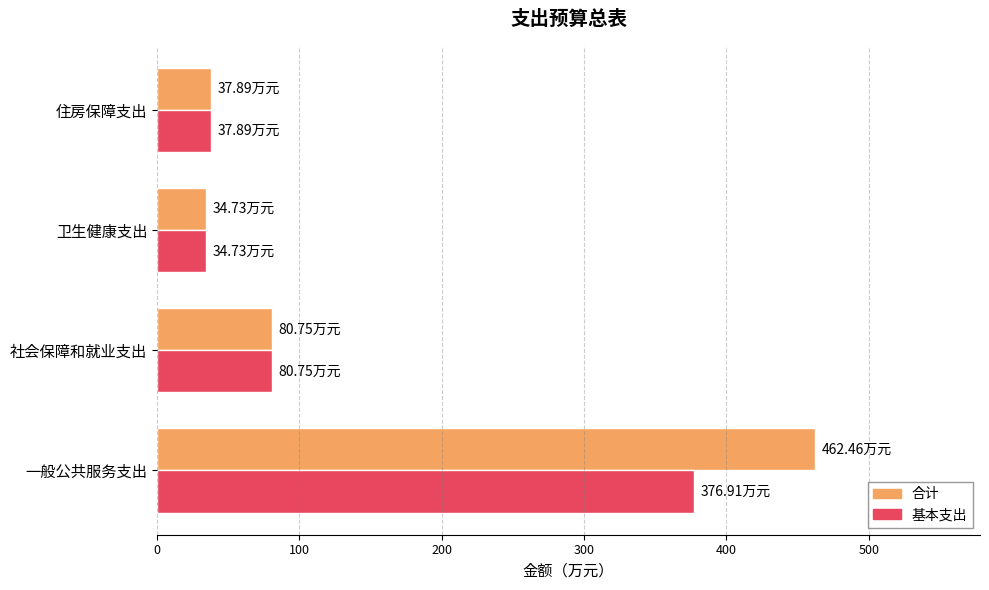

What is the smallest value displayed?

34.7